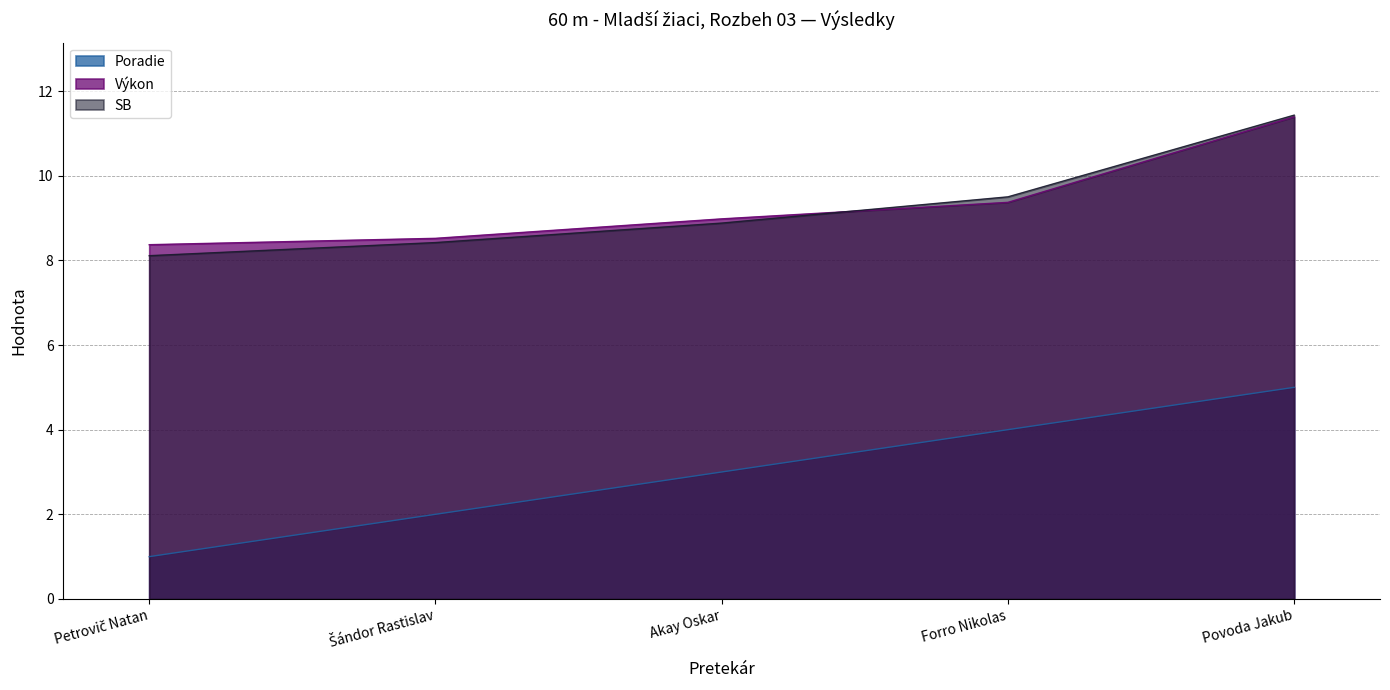

Which label corresponds to the smallest value in the chart?

Petrovič Natan